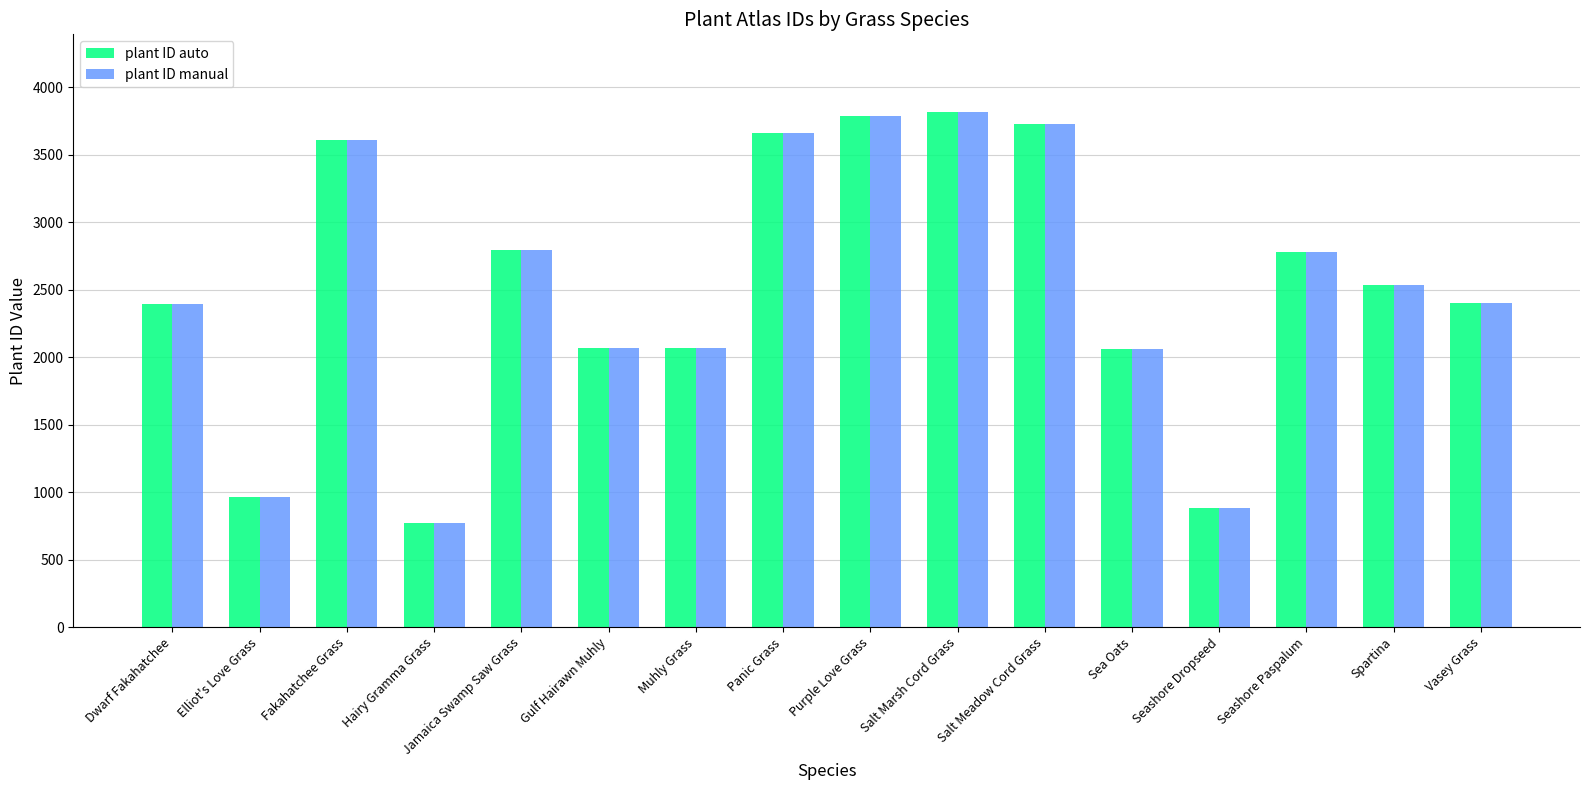

How many categories are shown in the chart?

16